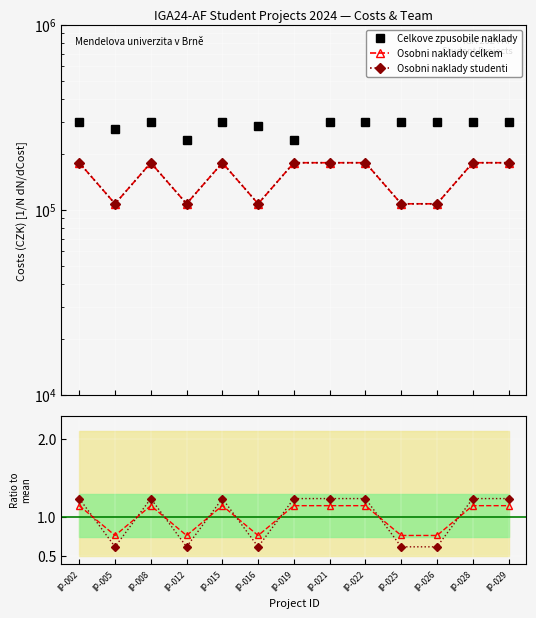

True or false: Celkove zpusobile naklady and Z toho studentu intersect in this chart.

False